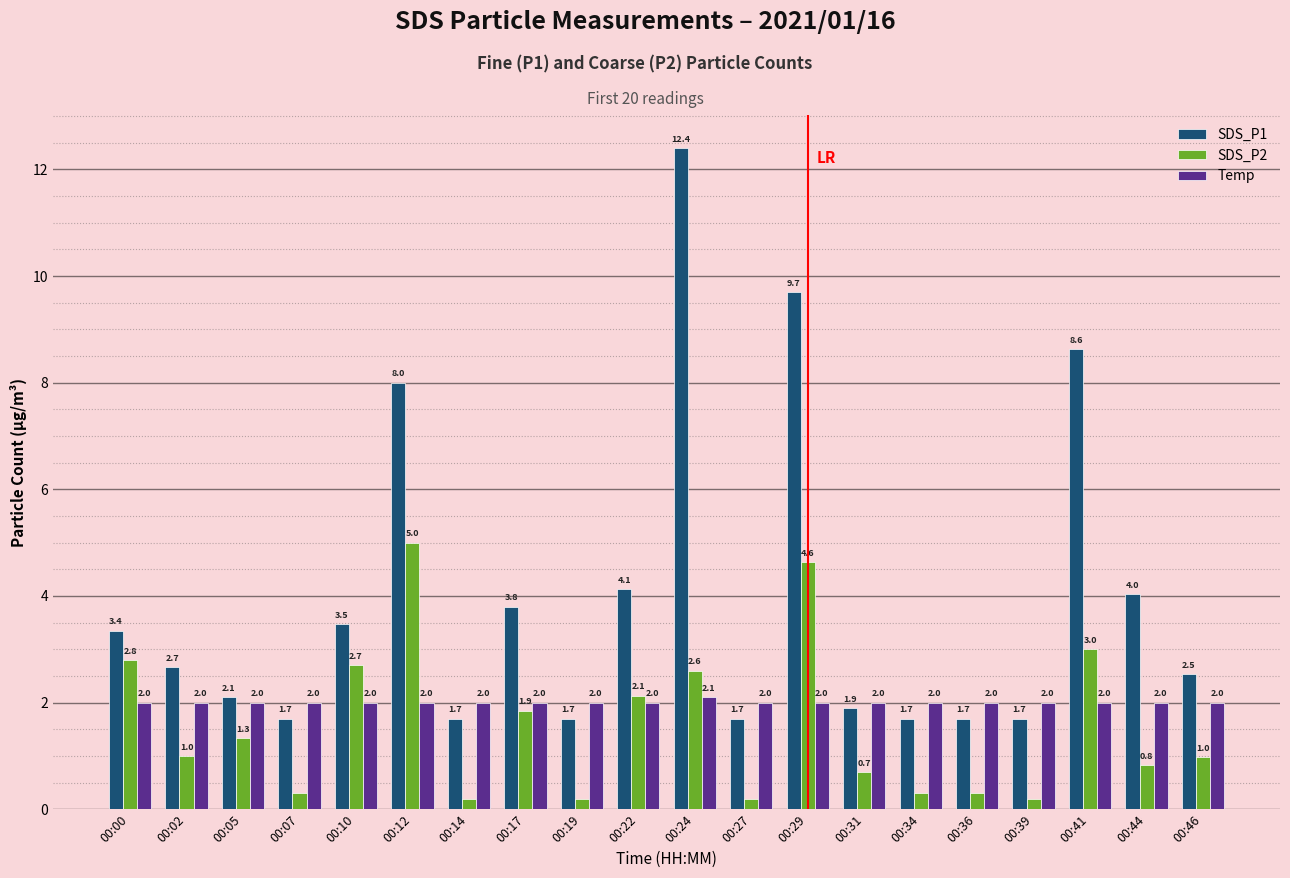

What is the lowest value of the Temp series?

2.0